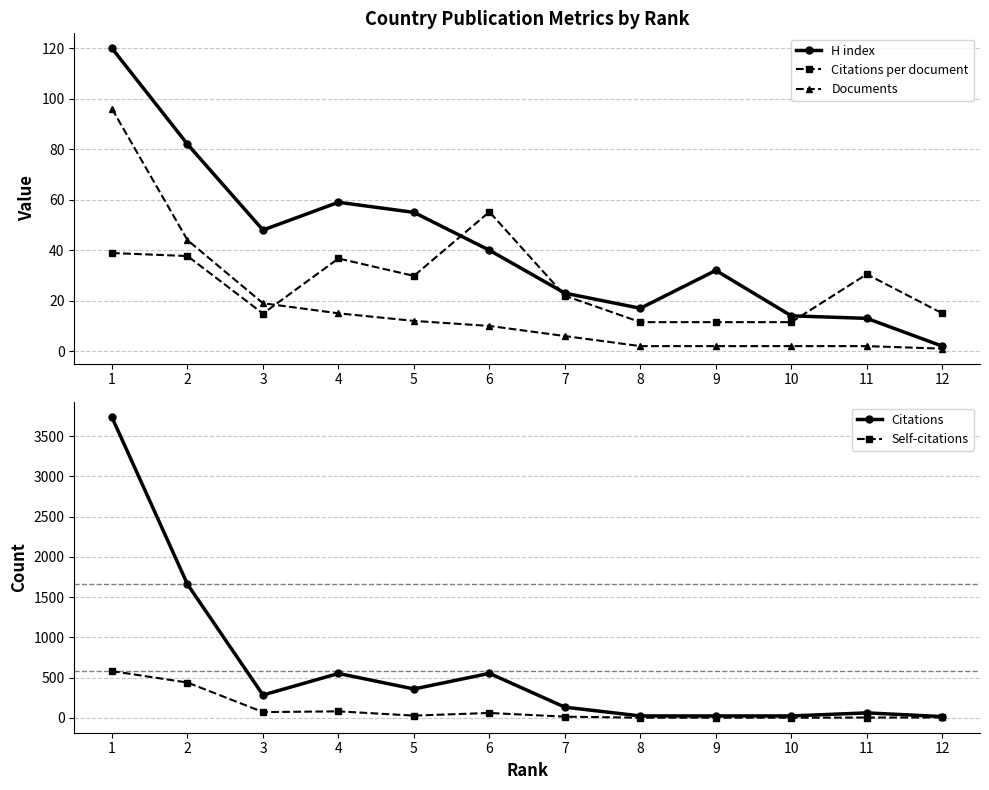

At which category is the sum across all series the highest?

1